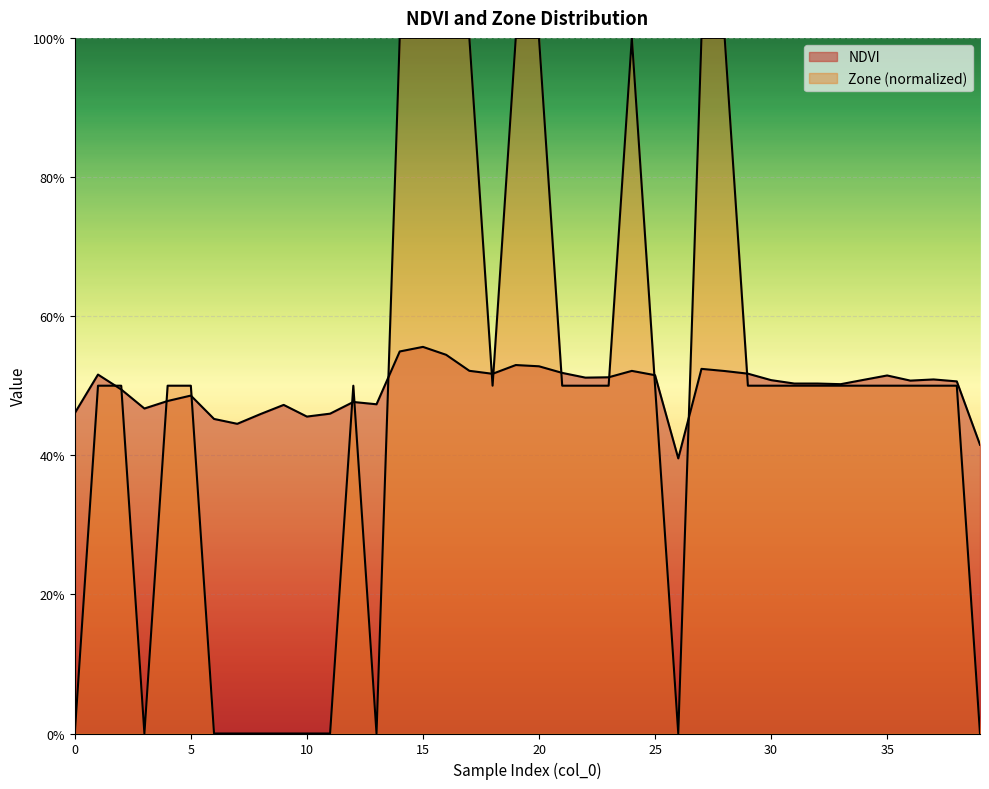

How many lines are shown in the chart?

2